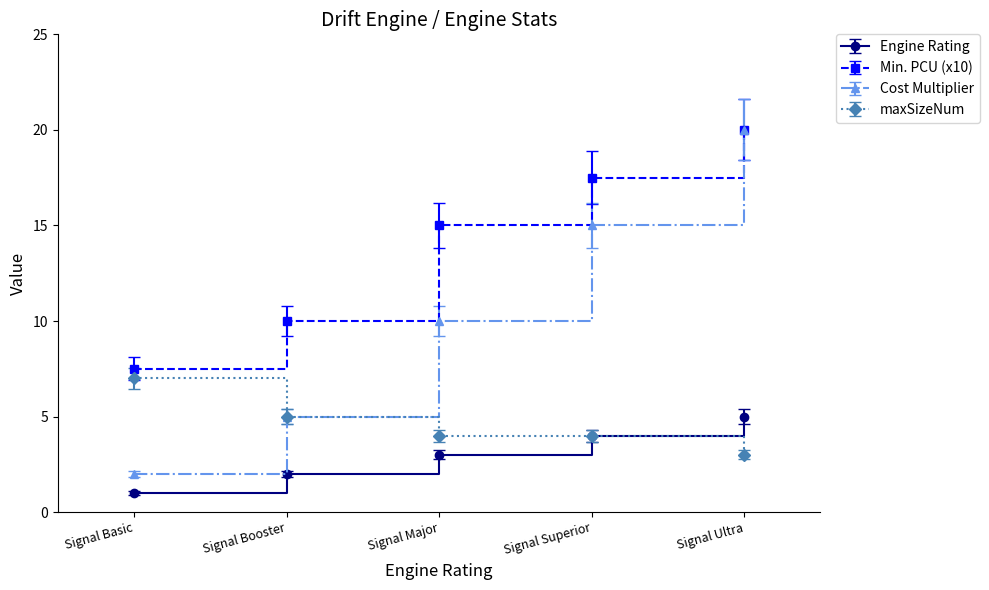

What value does the maxSizeNum series have at Signal Major?

4.0